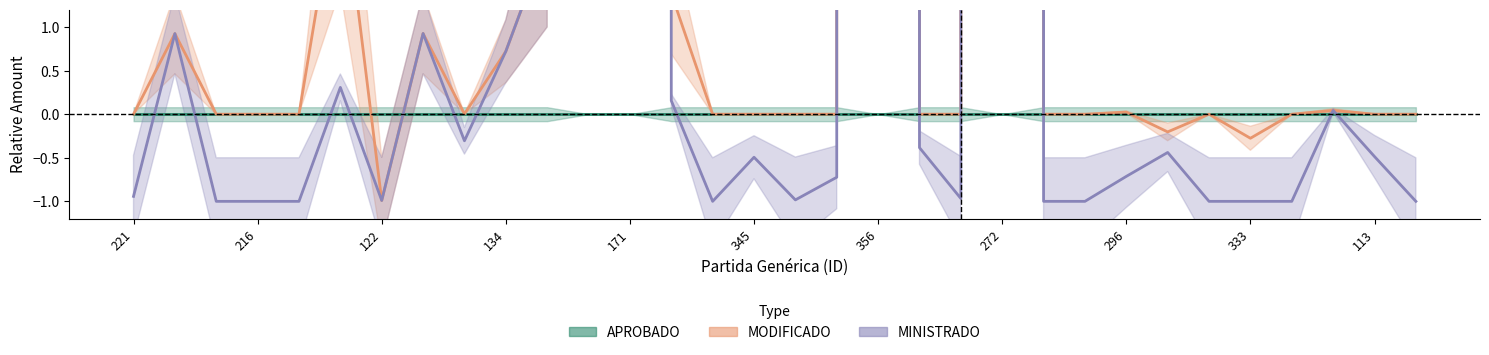

The value of MODIFICADO at 221 is -29656.2. True or false?

False